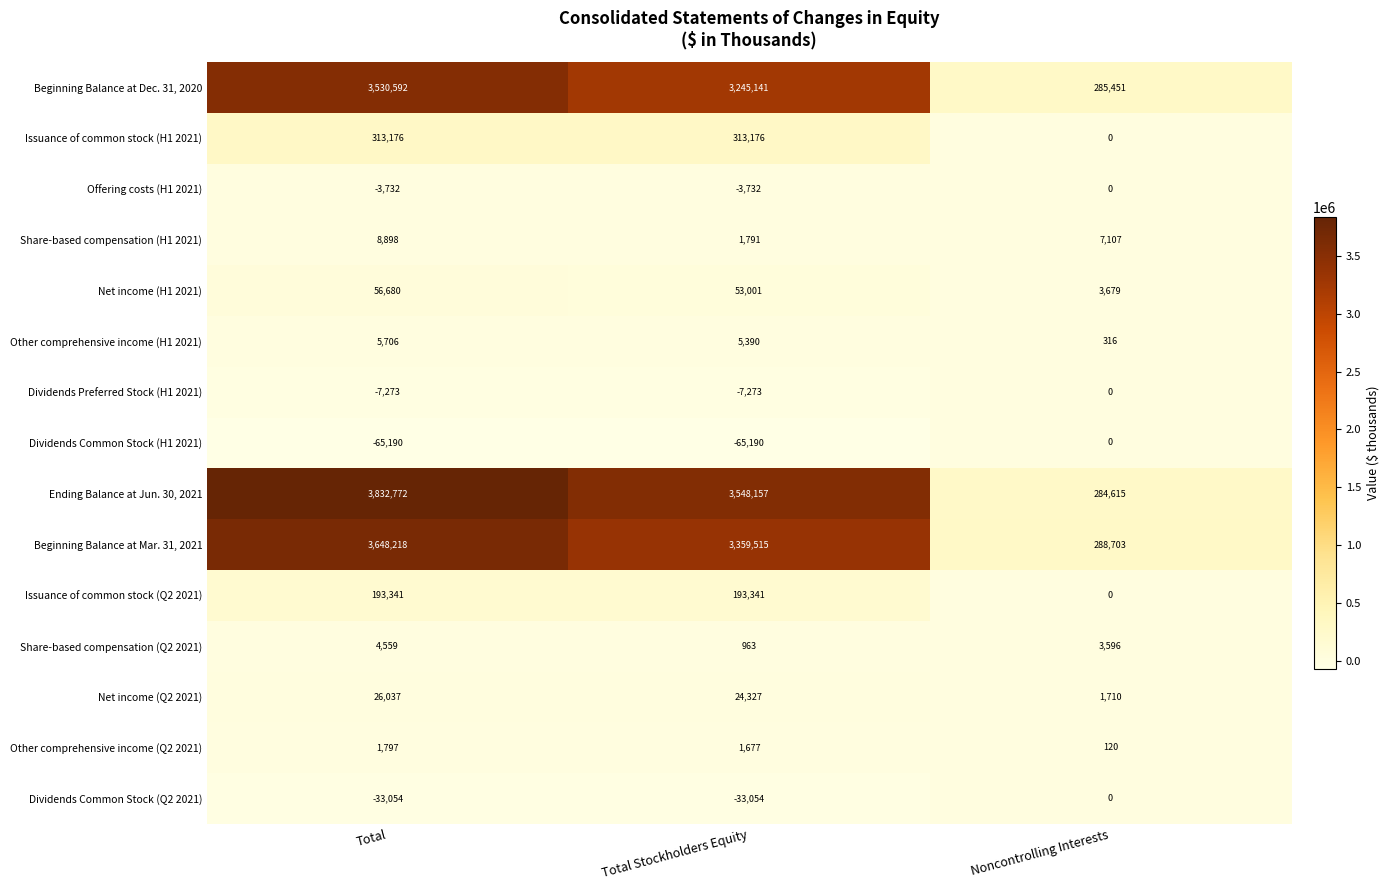

What is the minimum value shown in the chart?

-65190